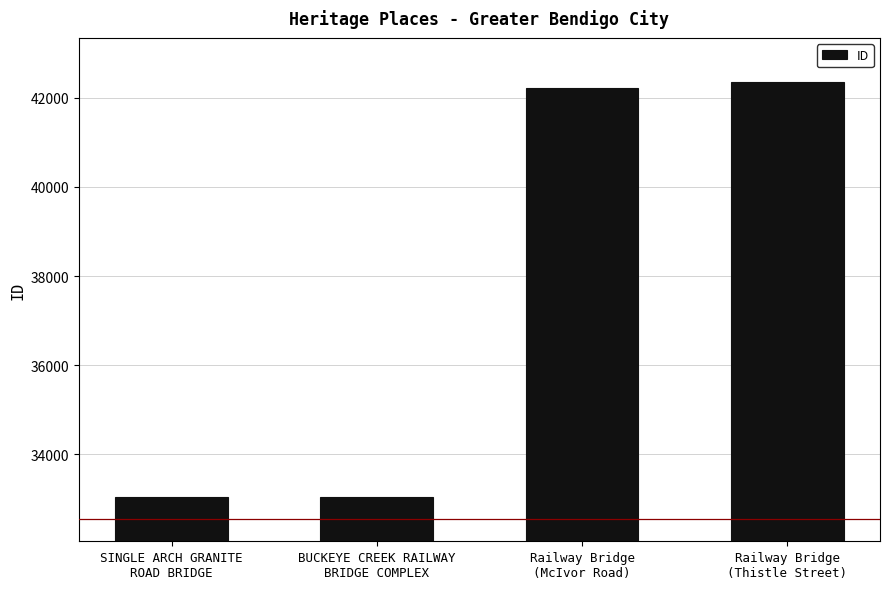

Which label corresponds to the largest value in the chart?

Railway Bridge
(Thistle Street)